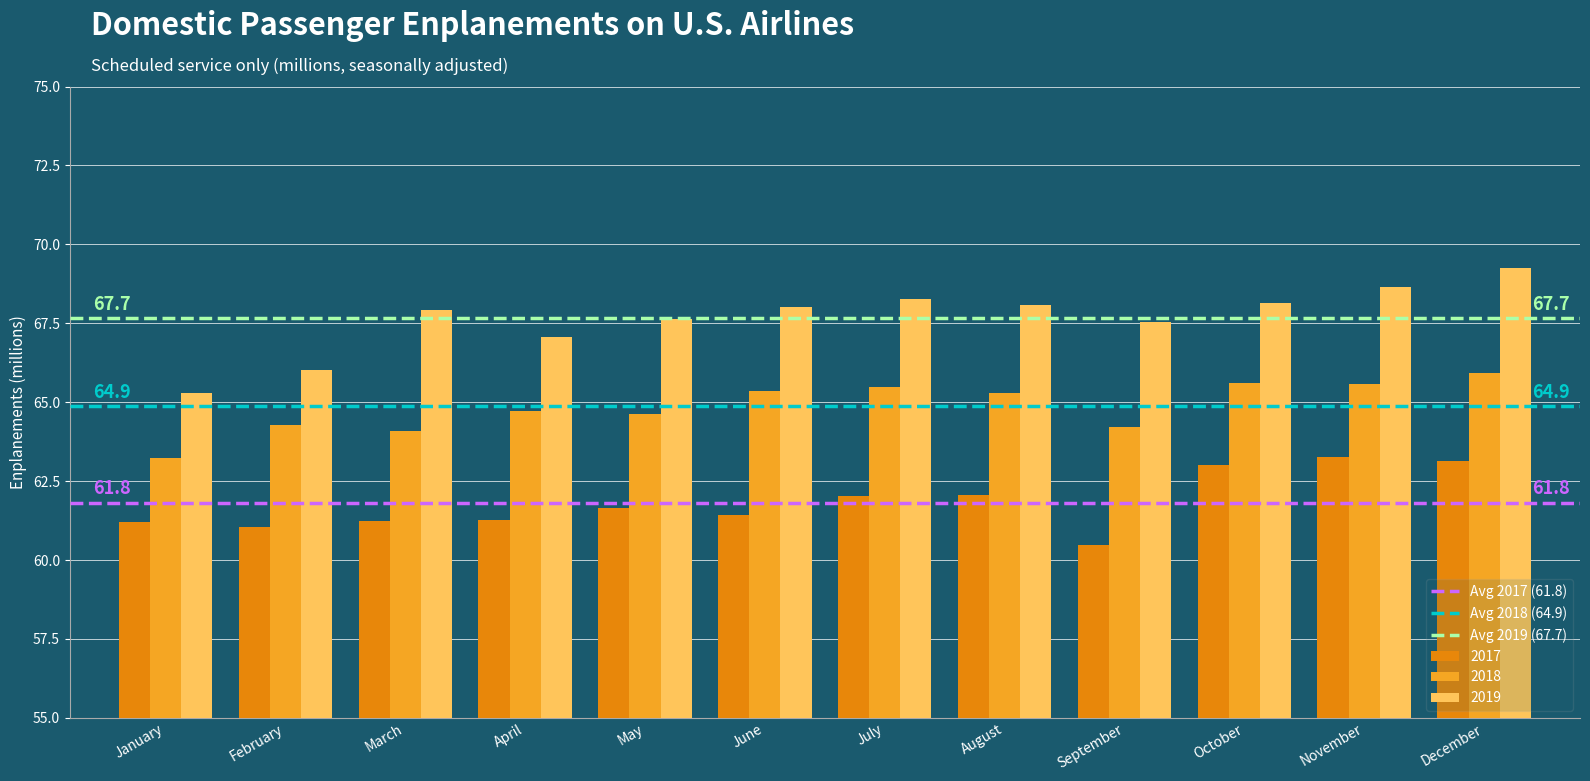

Which series has the largest total across all categories?

2019